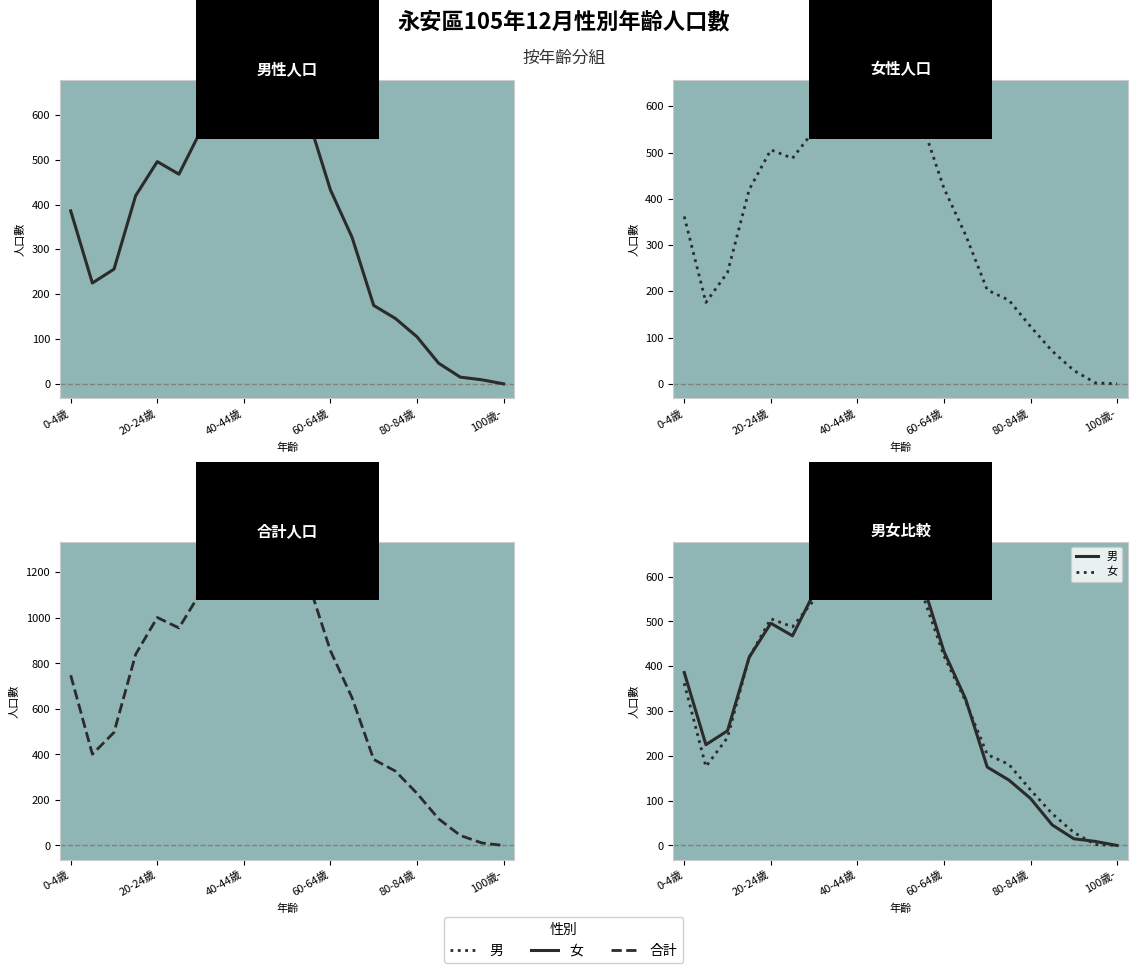

How many times do 男 and 女 cross each other?

3